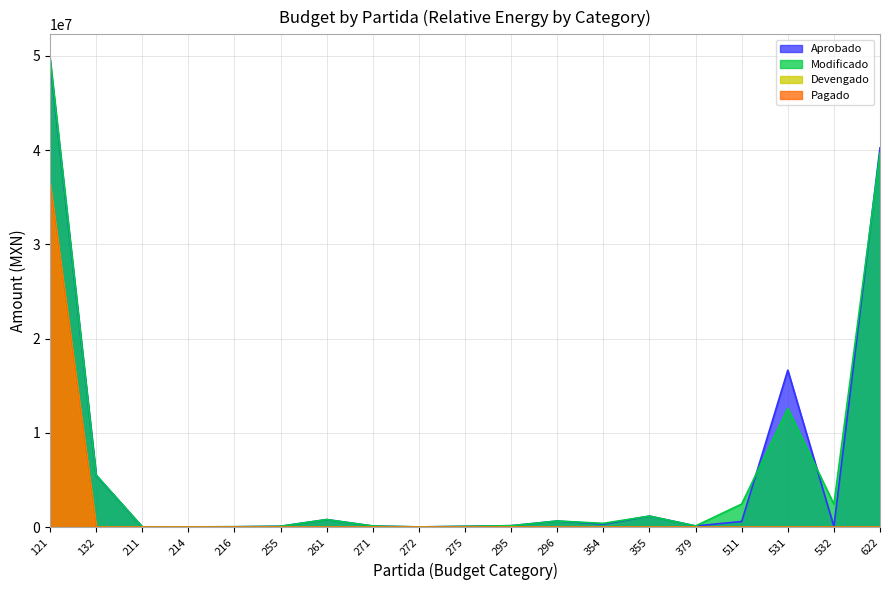

How many values in the Modificado series are below 407780?

9